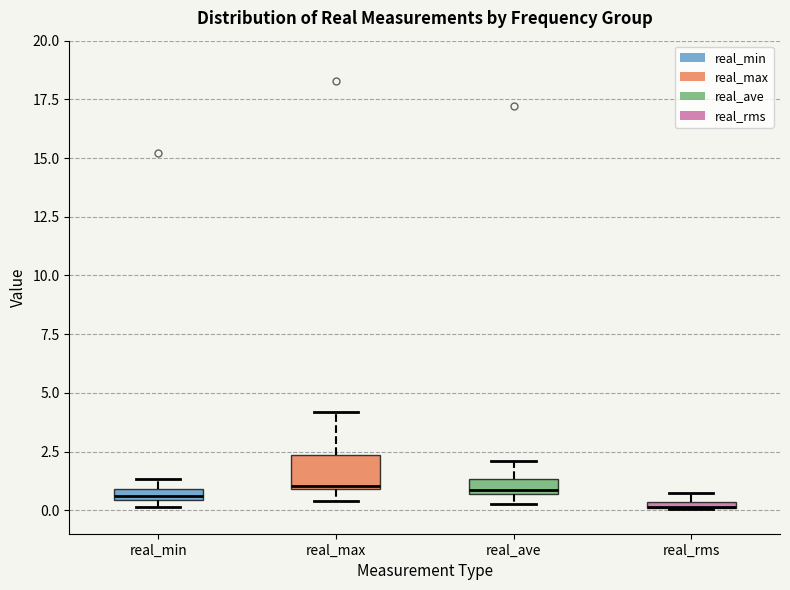

Where is the upper edge of the box for real_min on the y-axis? The values are not printed on the chart, so give them approximately, as read against the axis.

1.0